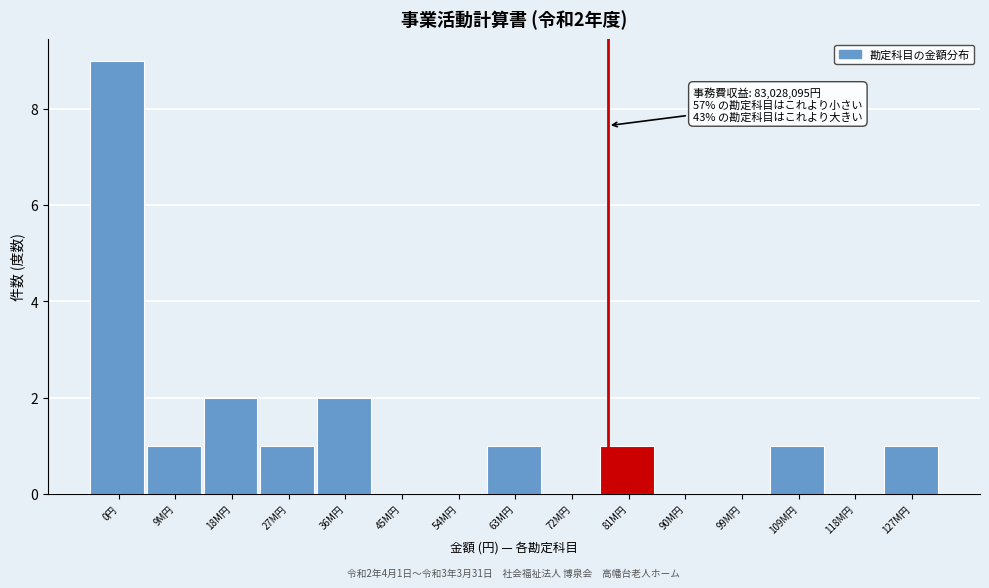

Reading right to left, transcribe all the data shown in this chart.

127M円=1	118M円=0	109M円=1	99M円=0	90M円=0	81M円=1	72M円=0	63M円=1	54M円=0	45M円=0	36M円=2	27M円=1	18M円=2	9M円=1	0円=9